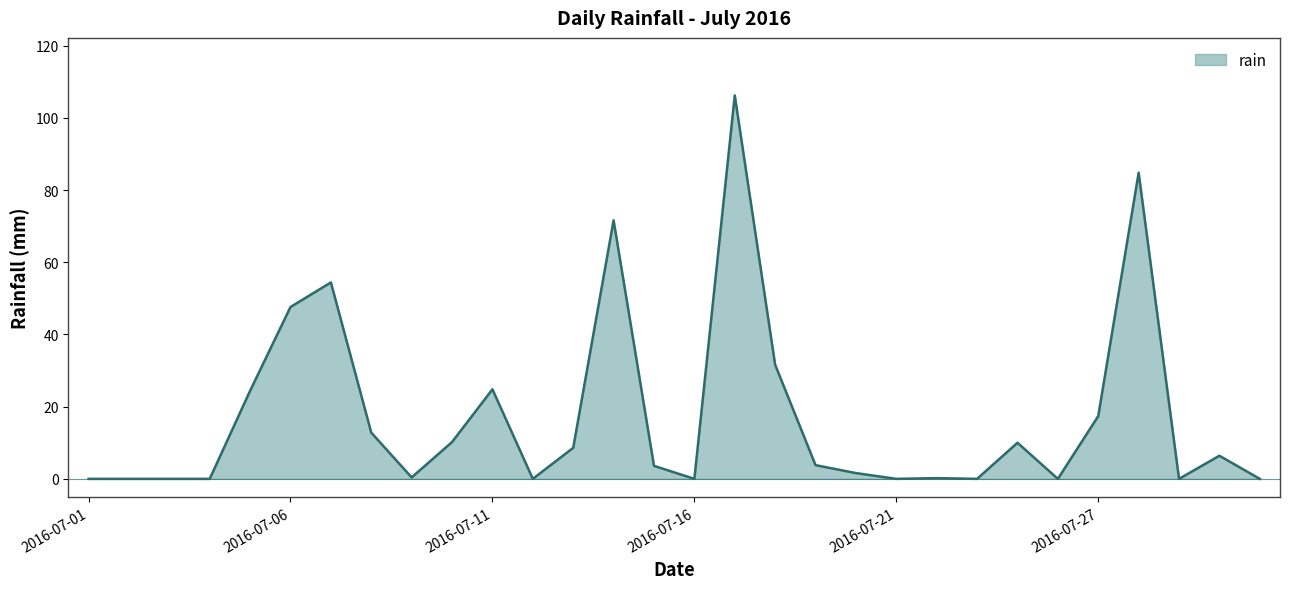

What is the difference between the second highest and minimum values?

84.8